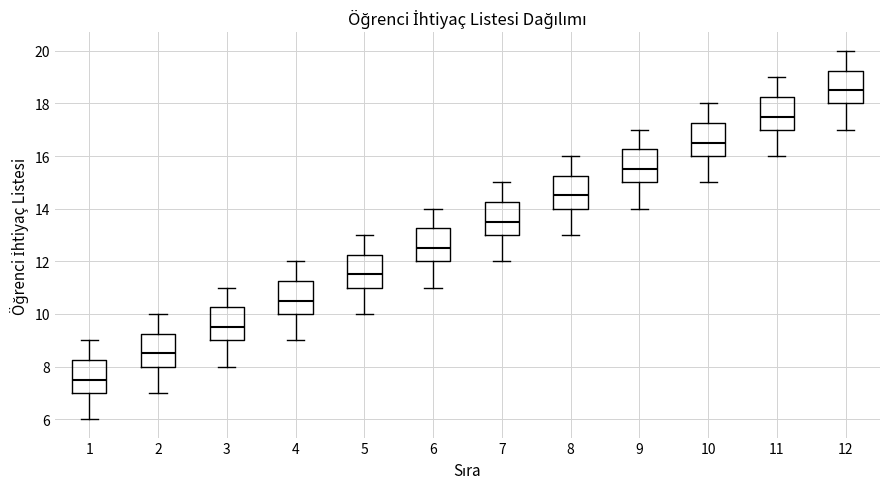

Reading left to right, transcribe this box plot: for each box, give where its median line is, the range the box spans, and where its two whiskers end, as read against the y-axis. The values are not printed on the chart, so give them approximately, as read against the axis.

1: median 7.6, box 7.0 to 8.2, whiskers 6.0 to 9.0
2: median 8.6, box 8.0 to 9.2, whiskers 7.0 to 10.0
3: median 9.6, box 9.0 to 10.2, whiskers 8.0 to 11.0
4: median 10.6, box 10.0 to 11.2, whiskers 9.0 to 12.0
5: median 11.6, box 11.0 to 12.2, whiskers 10.0 to 13.0
6: median 12.6, box 12.0 to 13.2, whiskers 11.0 to 14.0
7: median 13.6, box 13.0 to 14.2, whiskers 12.0 to 15.0
8: median 14.6, box 14.0 to 15.2, whiskers 13.0 to 16.0
9: median 15.6, box 15.0 to 16.2, whiskers 14.0 to 17.0
10: median 16.6, box 16.0 to 17.2, whiskers 15.0 to 18.0
11: median 17.6, box 17.0 to 18.2, whiskers 16.0 to 19.0
12: median 18.6, box 18.0 to 19.2, whiskers 17.0 to 20.0